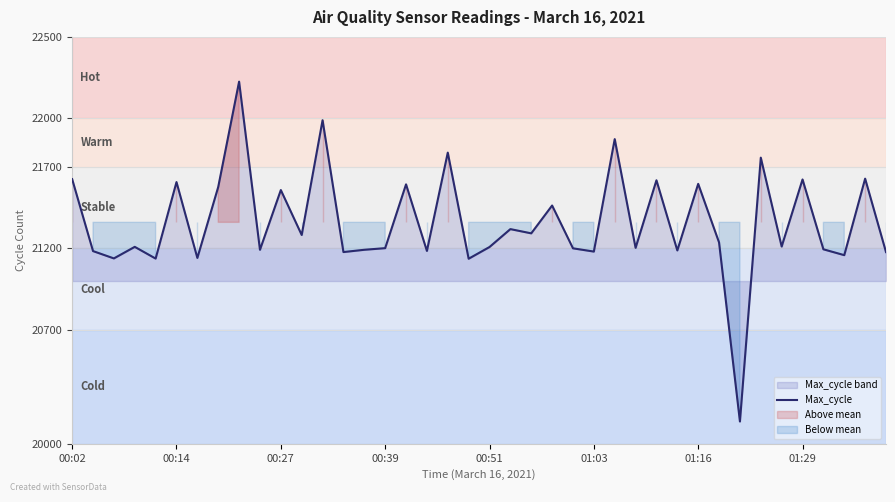

The value of Max_cycle at 00:02 is 37933. True or false?

False